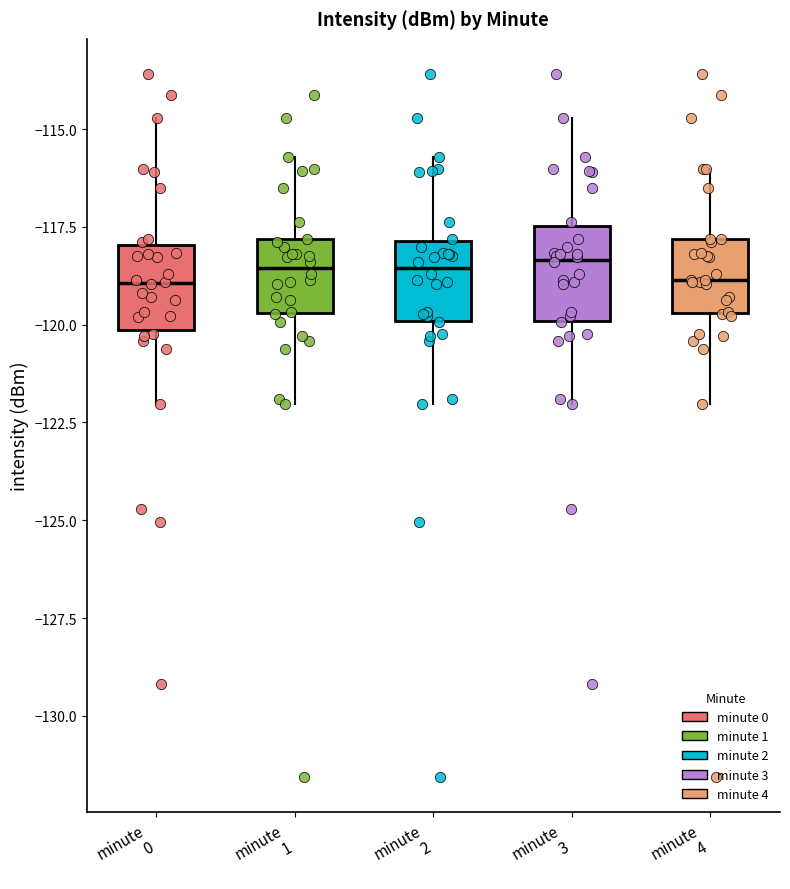

Where is the upper edge of the box for minute 0 on the y-axis? The values are not printed on the chart, so give them approximately, as read against the axis.

-118.0